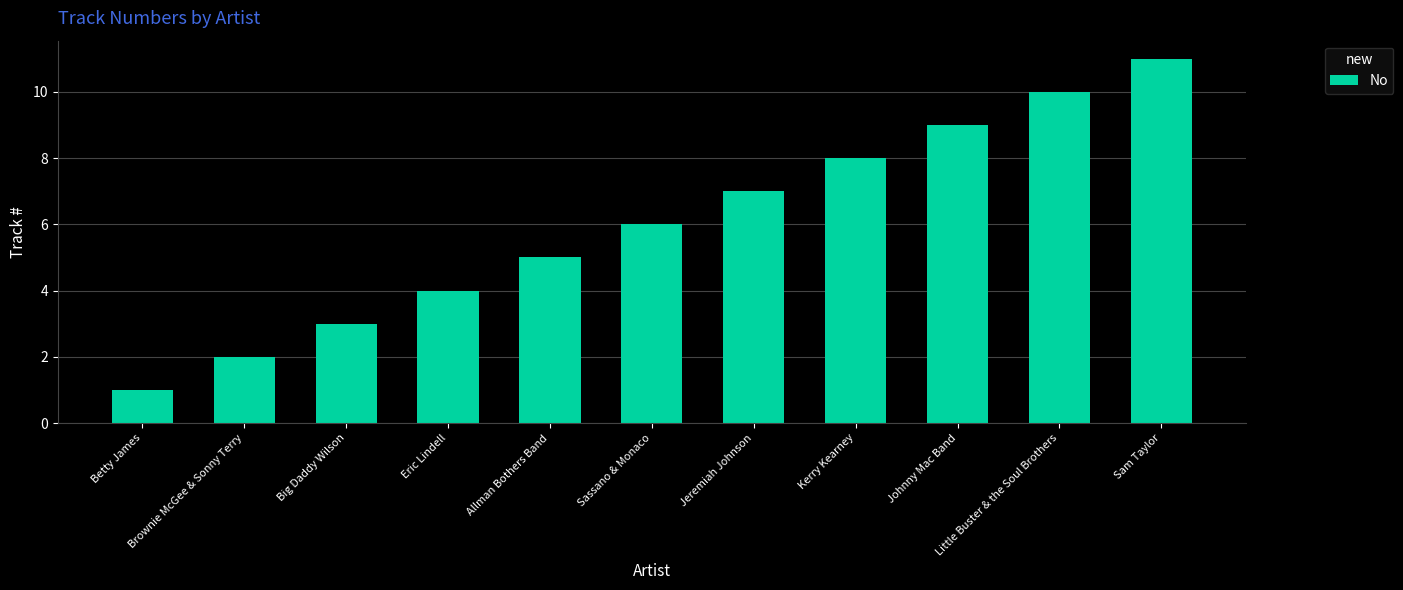

What is the average value?

6